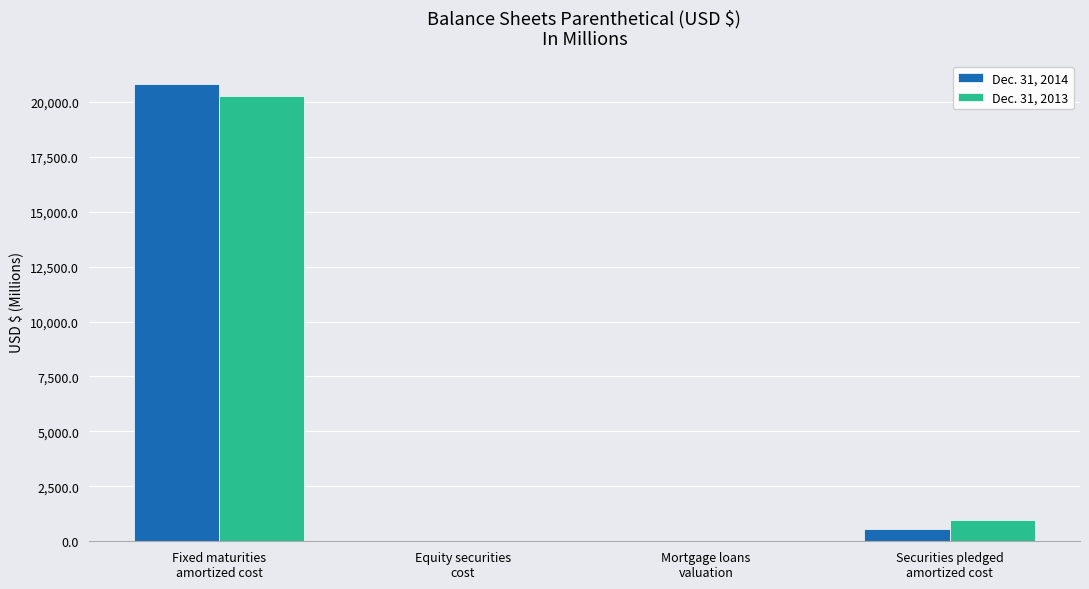

What is the maximum value shown in the chart?

20814.2